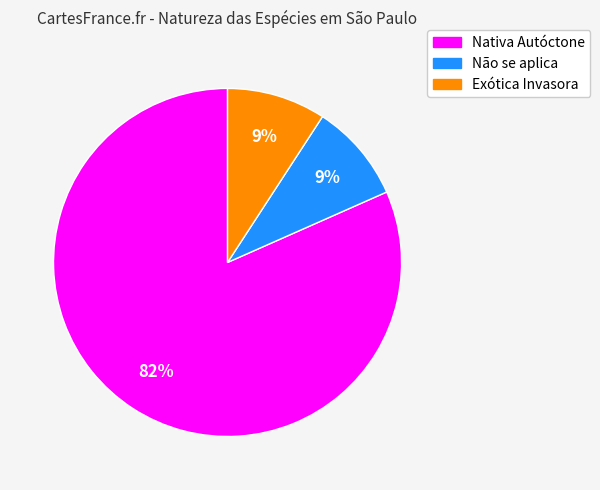

To the nearest percent, what is the combined percentage of Não se aplica and Nativa Autóctone?

91%